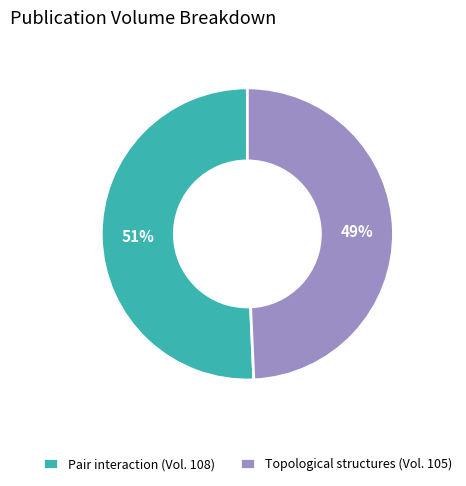

Which category has the biggest portion of the pie?

Pair interaction (Vol. 108)